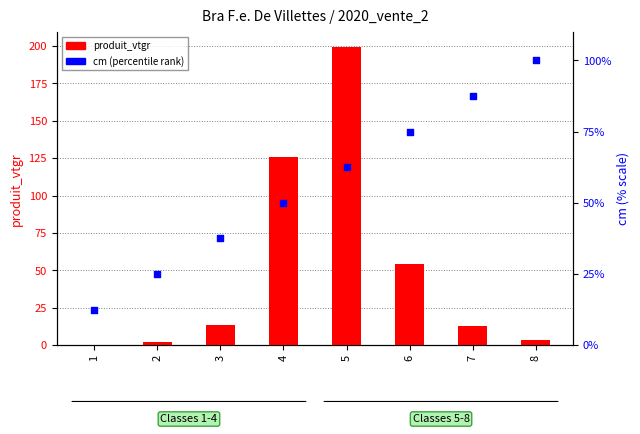

Which series contains the highest Y value?

produit_vtgr